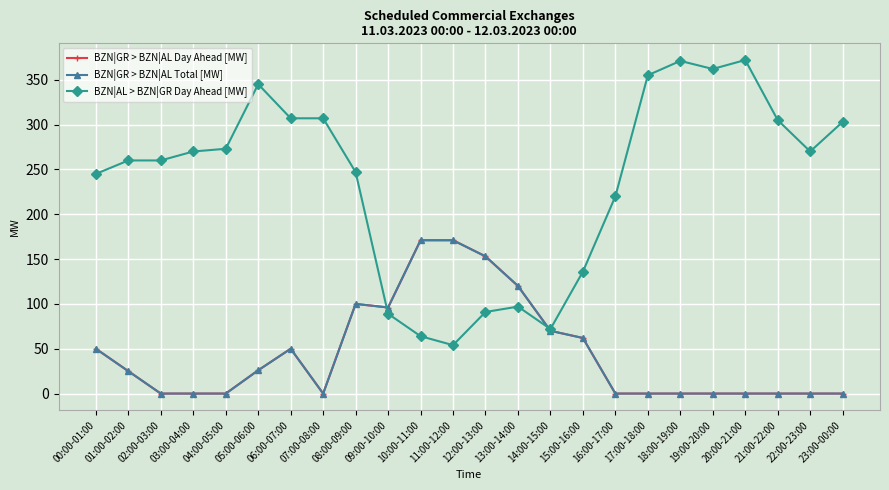

Does the chart have visible grid lines?

Yes